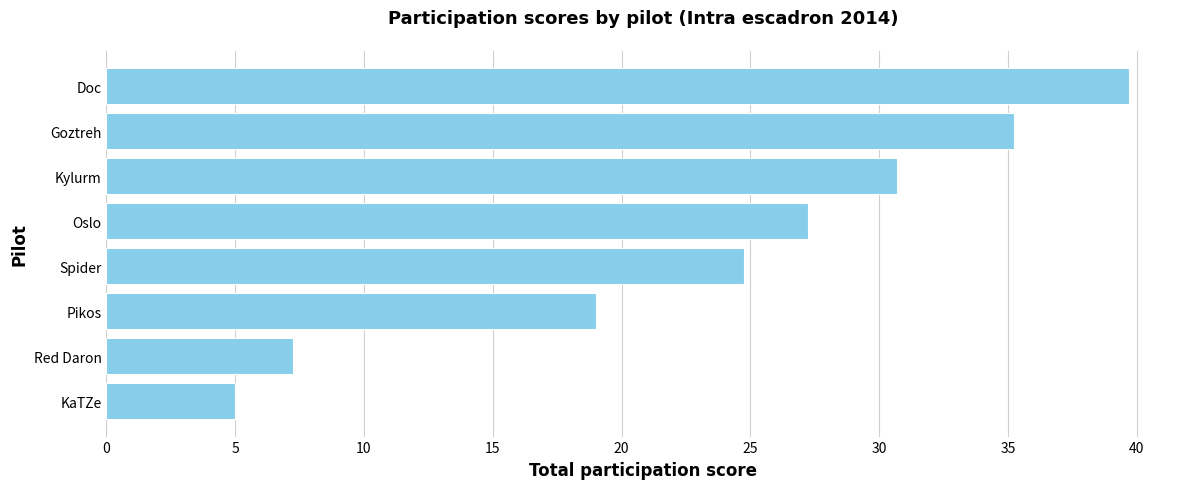

The chart shows a value of 19.0 at Pikos. True or false?

True